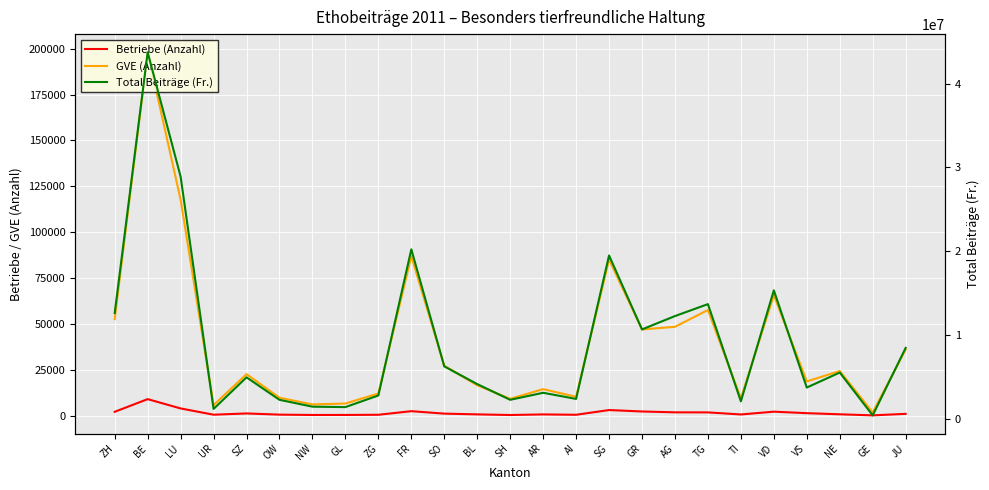

What is the difference between the highest and lowest values at AI?

2348094.0